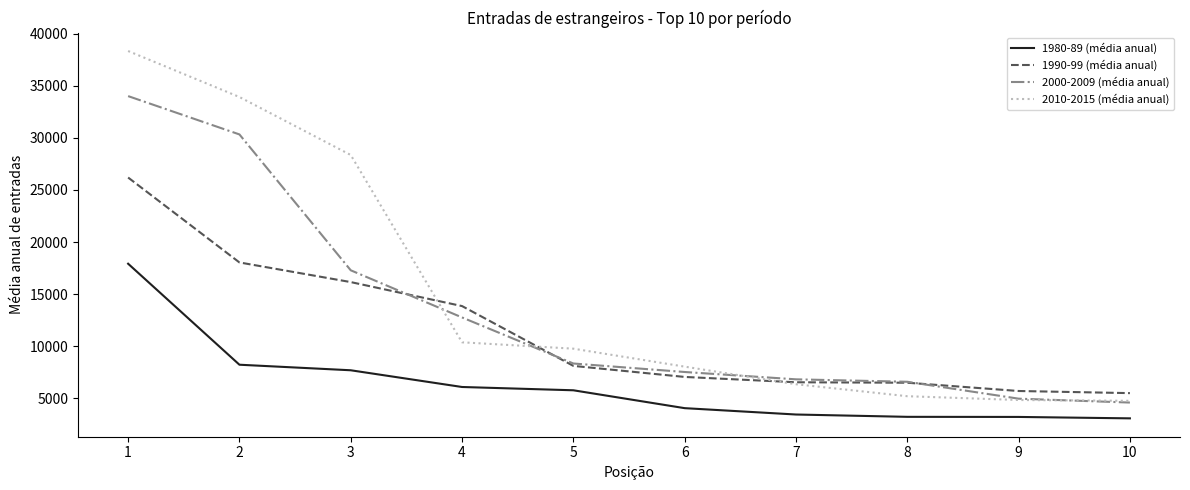

What is the lowest value of the 2010-2015 (média anual) series?

4749.7